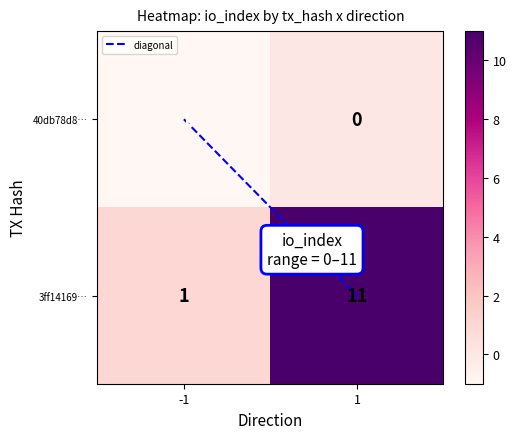

How many data points in 40db78d8… are less than 0?

1